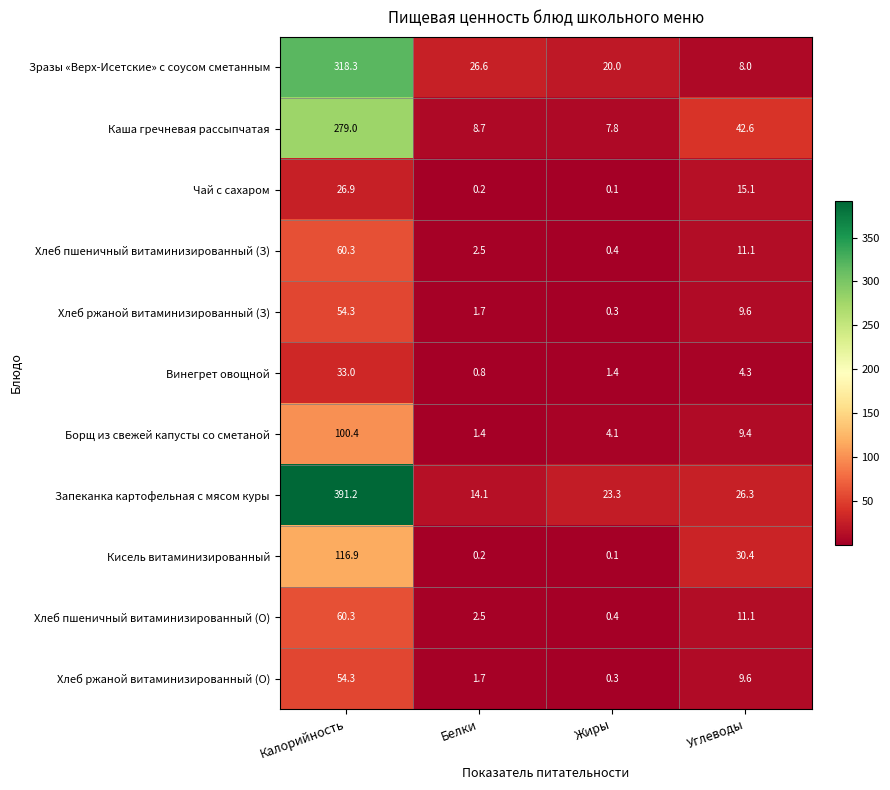

What is the difference between the Каша гречневая рассыпчатая values at Углеводы and Калорийность?

236.4